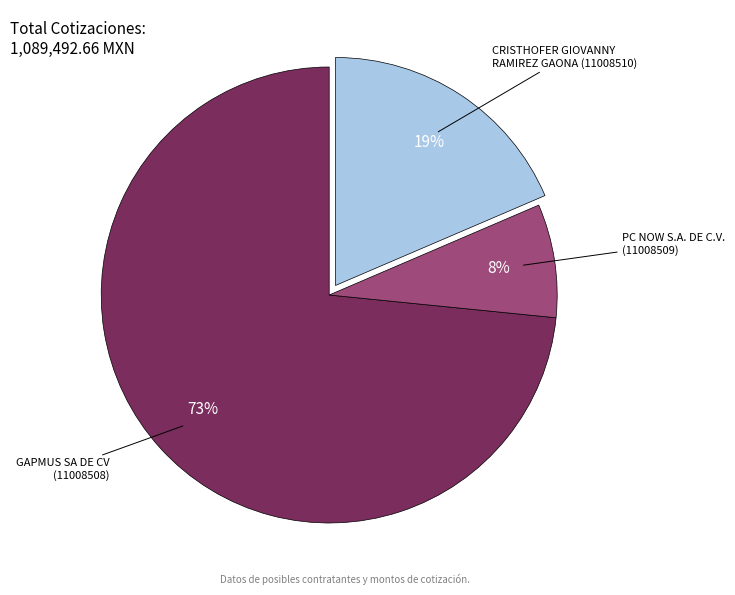

Is there a majority slice in this chart?

Yes